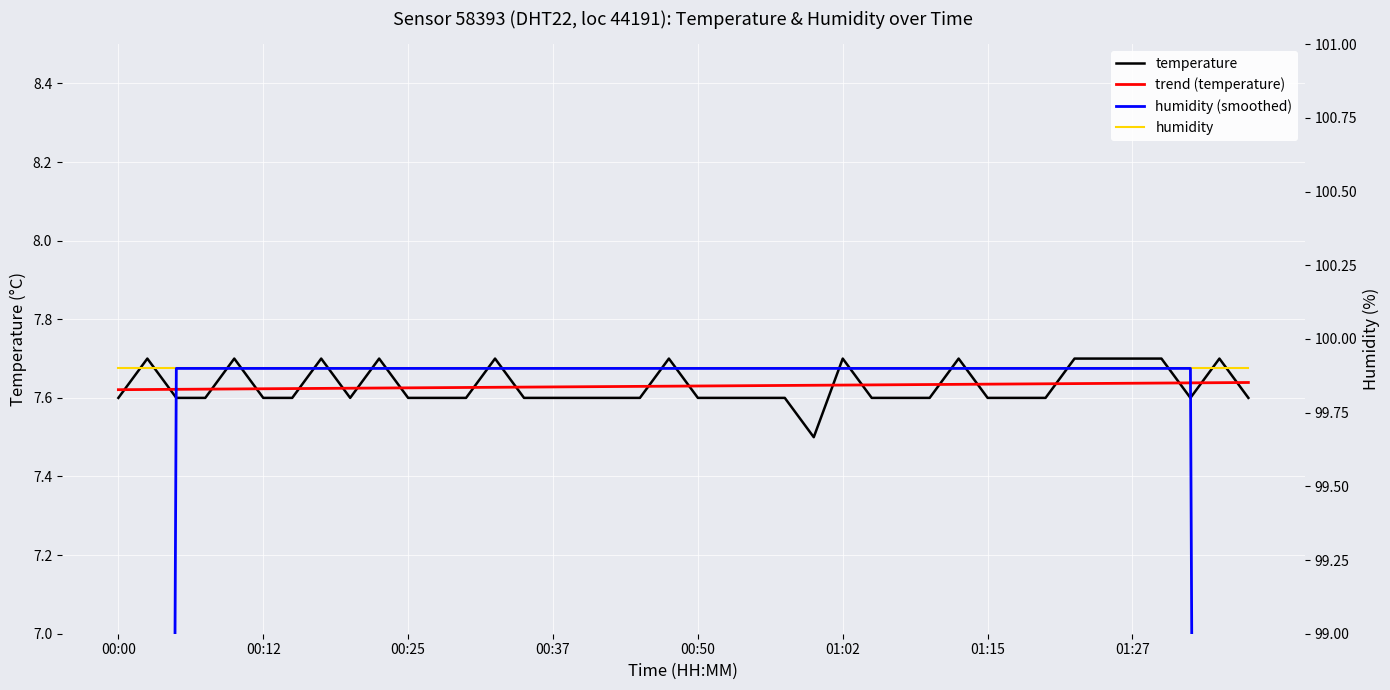

What is the average value of the humidity series?

99.9